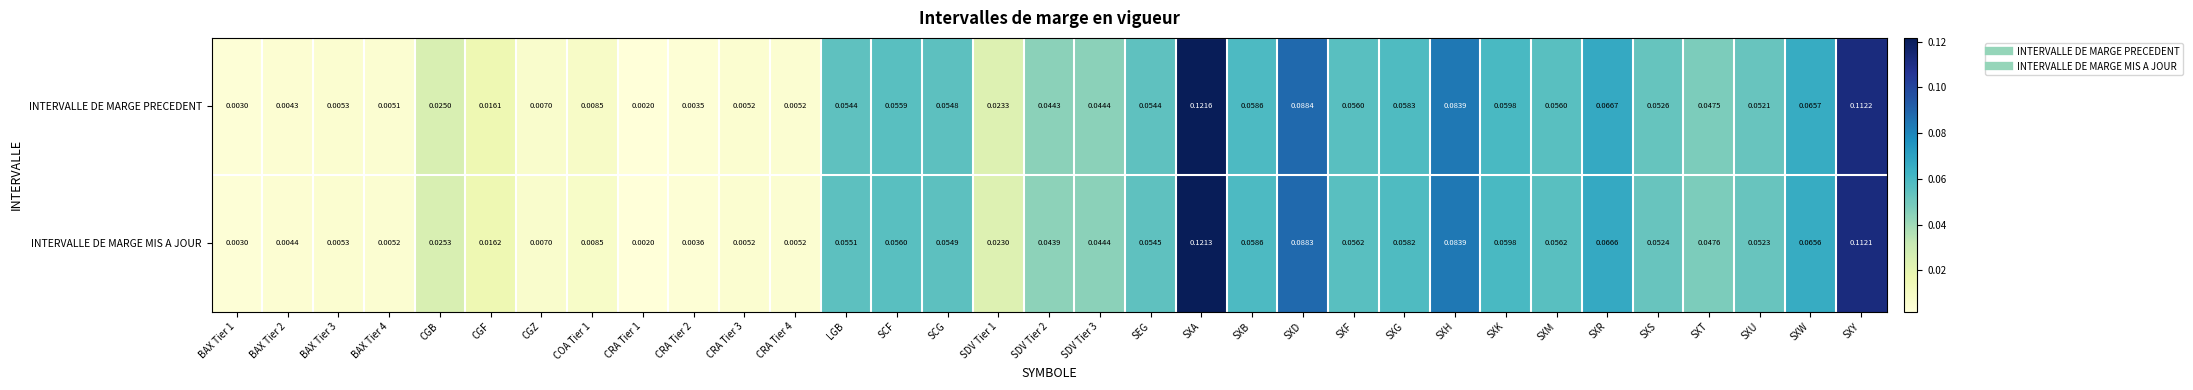

At which category is the sum across all series the highest?

SXA